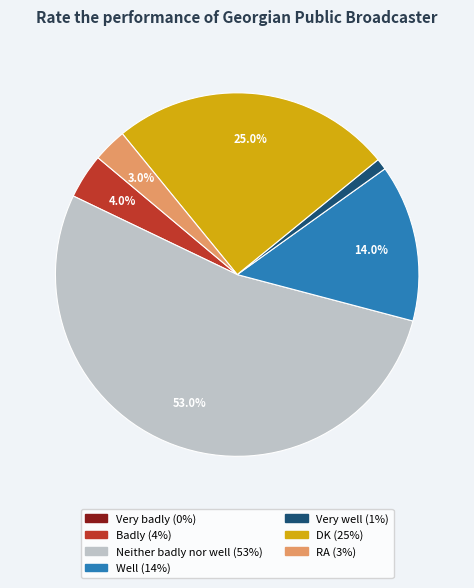

Is there any slice that represents more than half of the pie?

Yes